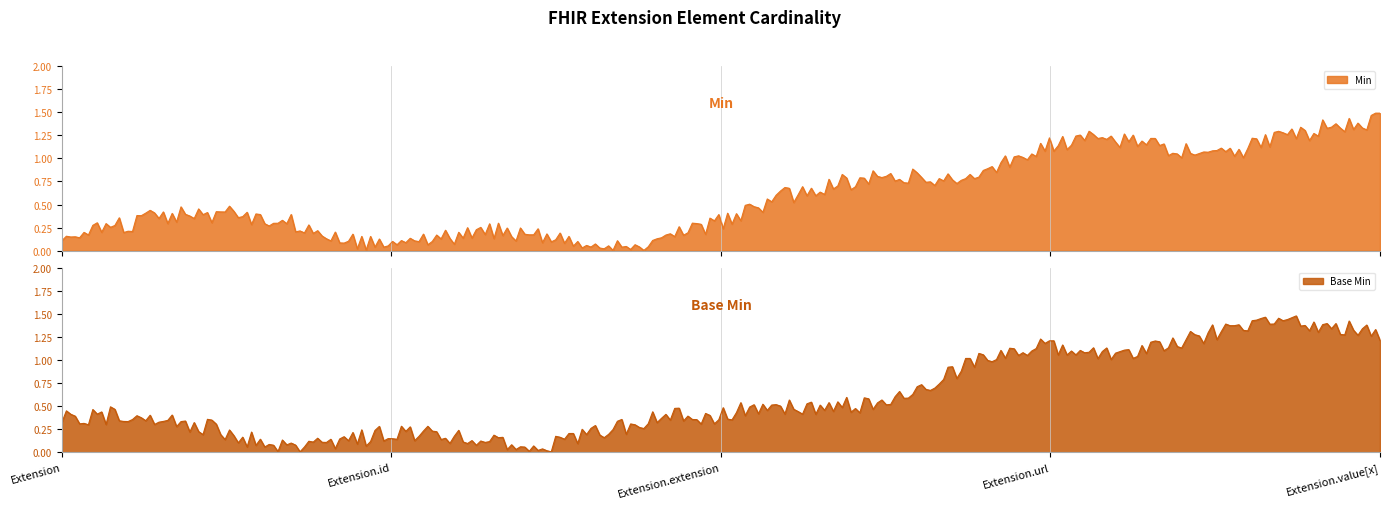

Reading left to right, transcribe all the data shown in this chart.

Min: Extension=0	Extension.id=0	Extension.extension=0	Extension.url=1	Extension.value[x]=1
Base Min: Extension=0	Extension.id=0	Extension.extension=0	Extension.url=1	Extension.value[x]=1